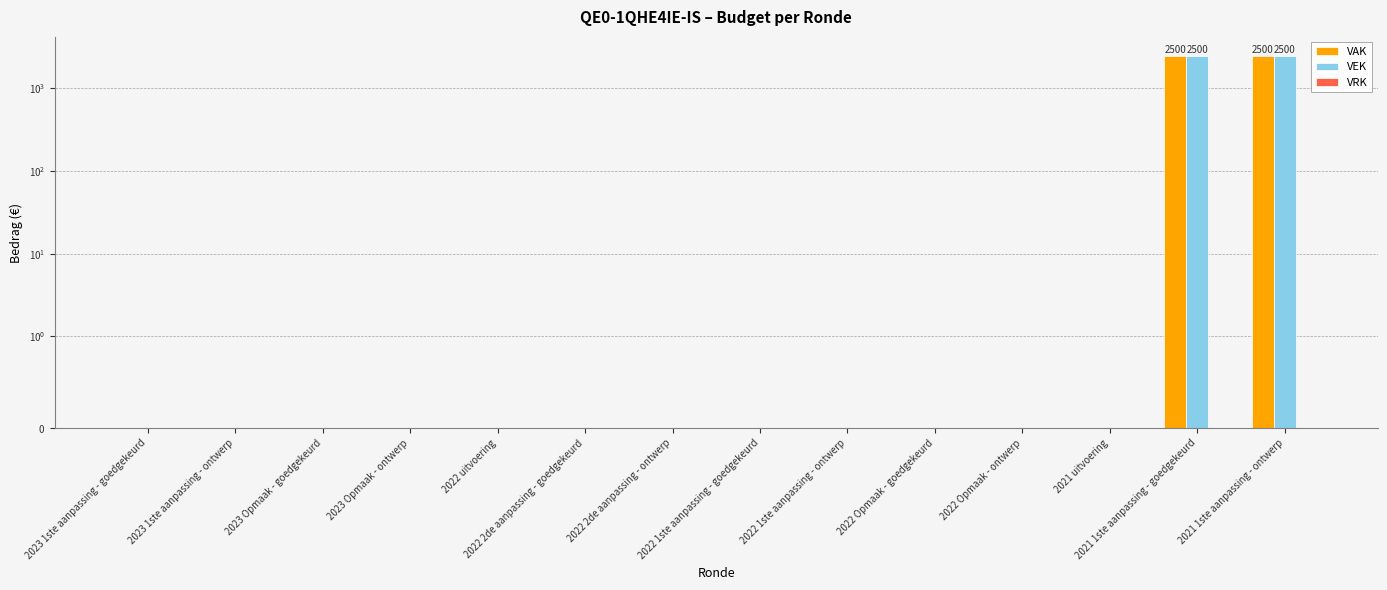

The value of VAK at 2022 Opmaak - goedgekeurd is 0. True or false?

True